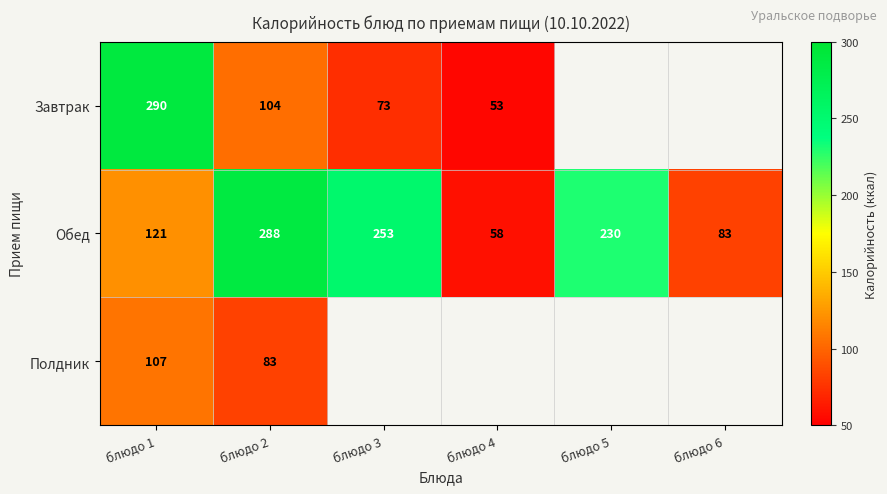

Rank the series at блюдо 2 from lowest to highest value.

Полдник, Завтрак, Обед